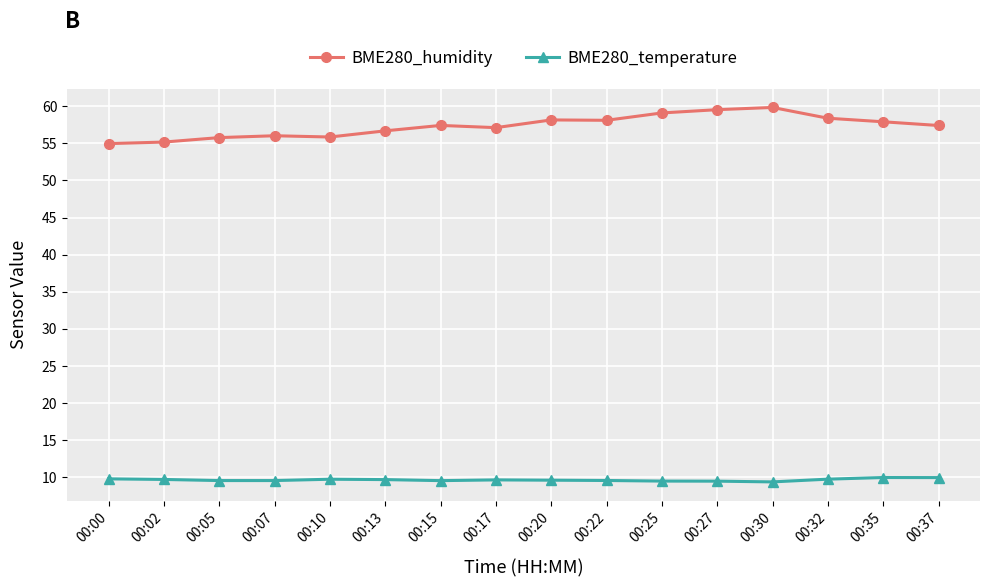

At how many categories does at least one series exceed 44?

16